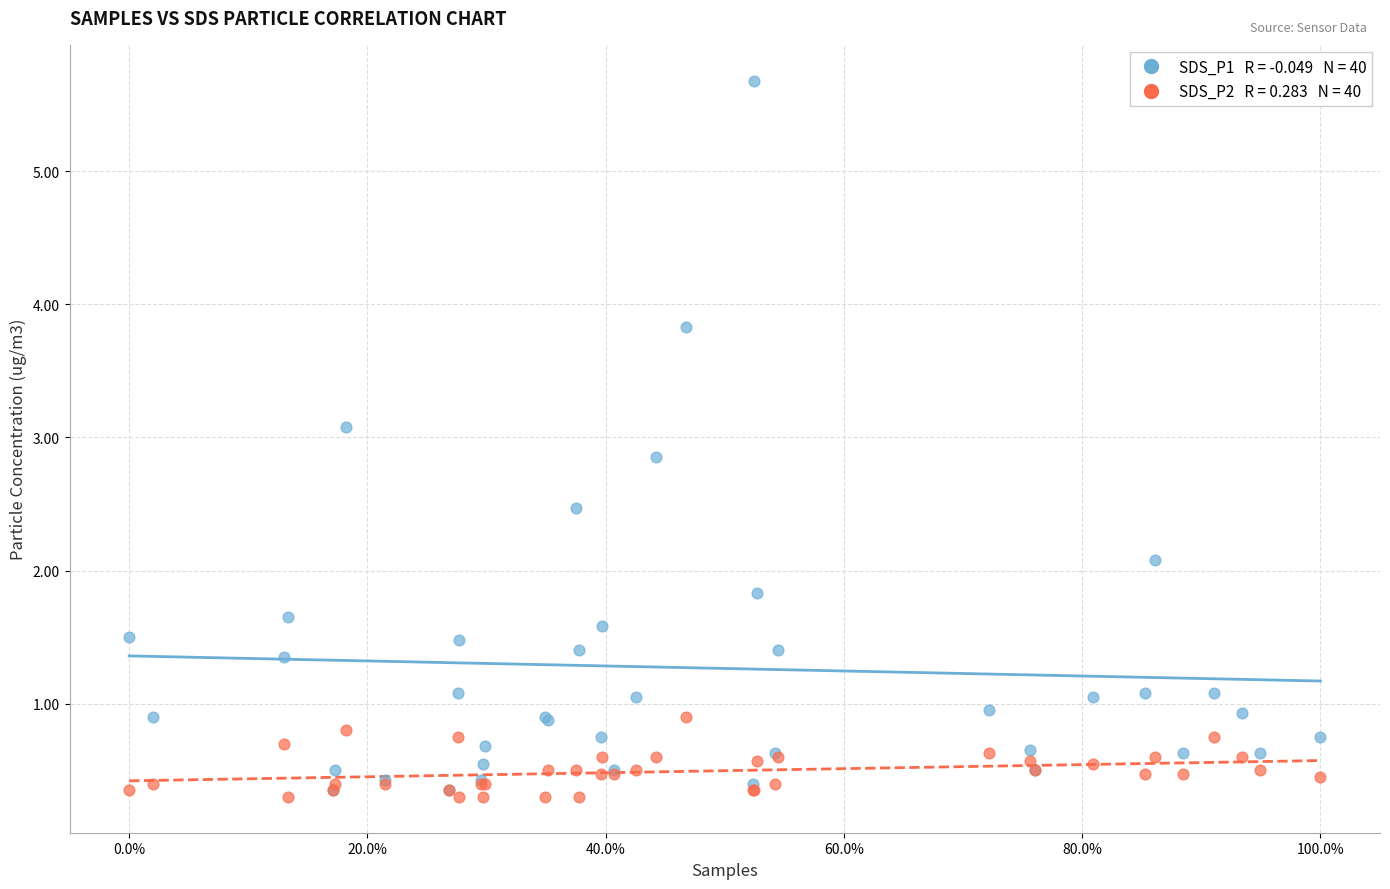

Across all series, what Y value is closest to 2?

2.1